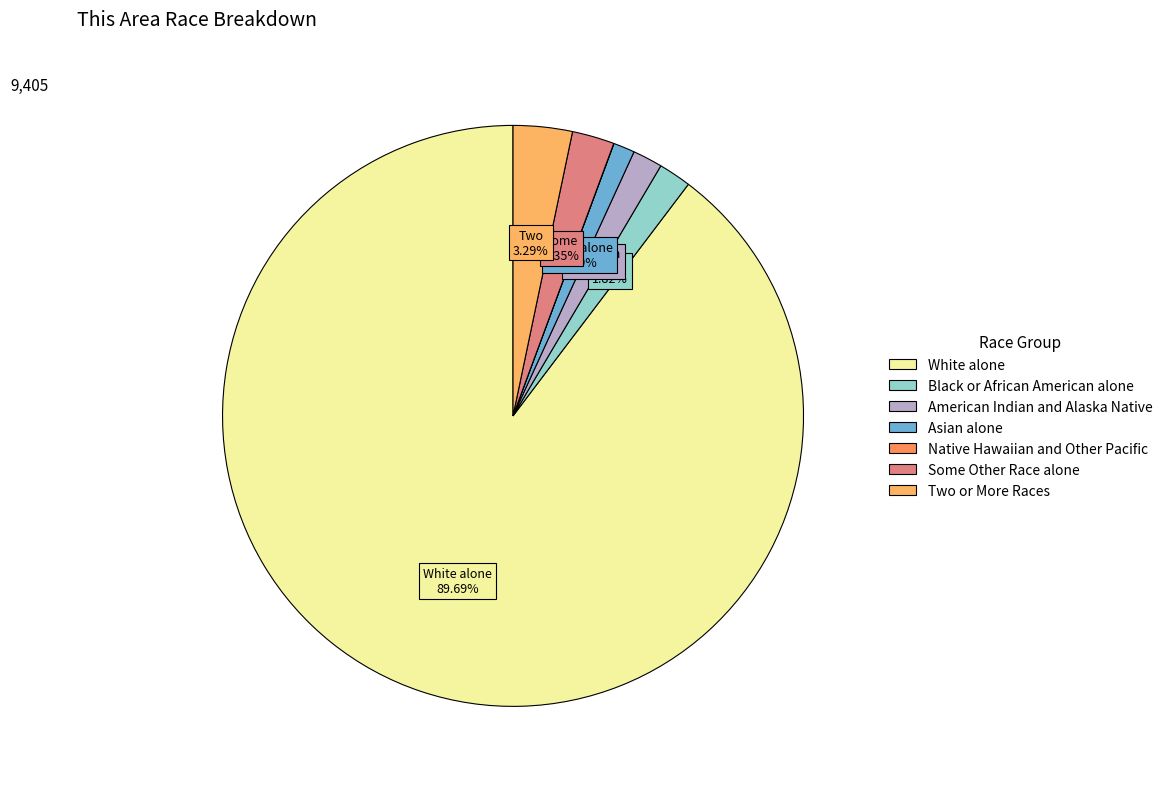

What is the ratio of the value at White alone to the value at Some Other Race alone?

38.2